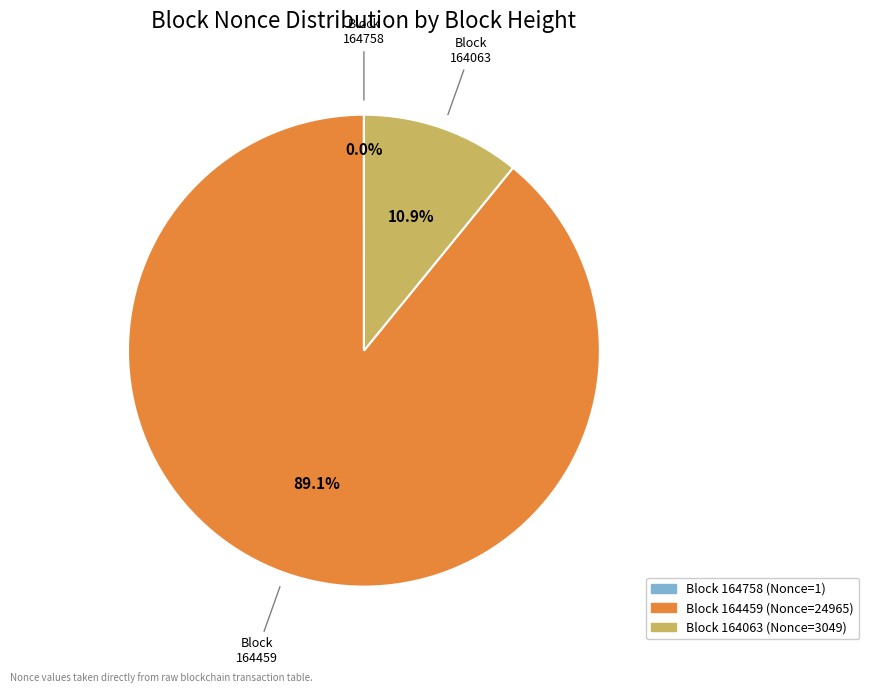

Is there a majority slice in this chart?

Yes